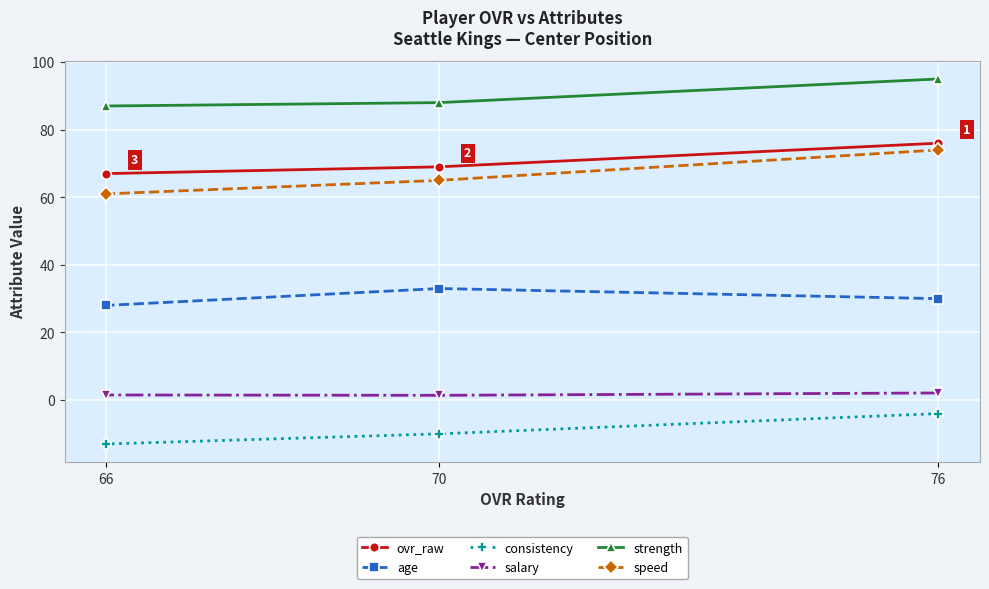

What is the maximum value shown in the chart?

95.0